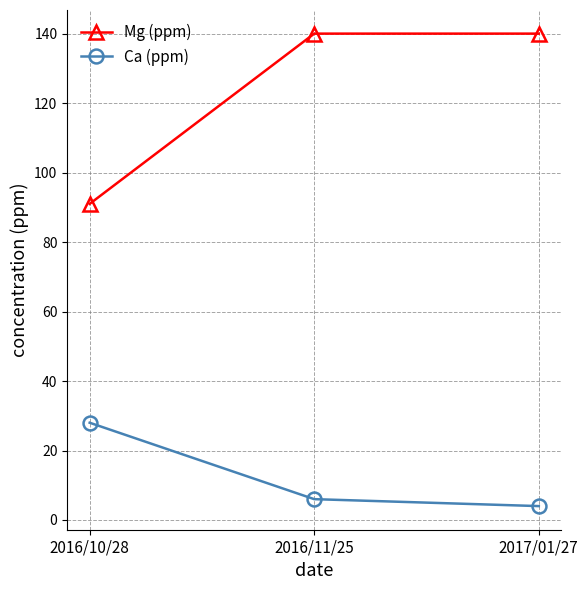

What is the average value of the Ca (ppm) series?

13